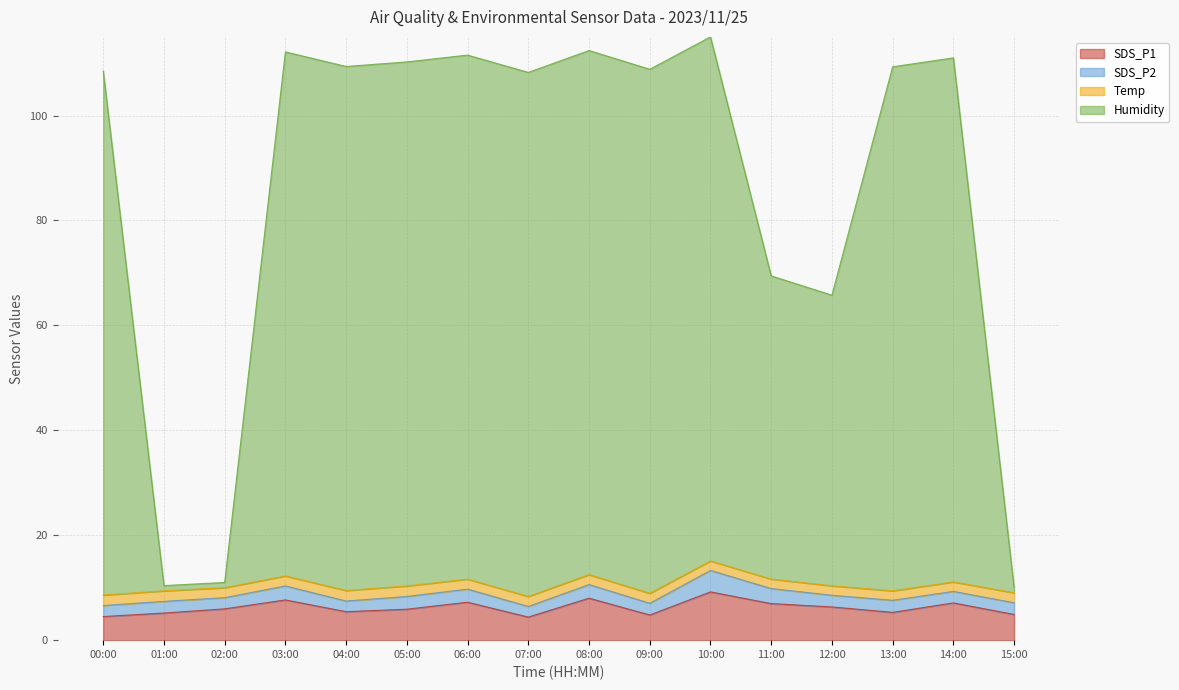

What is the highest value of the SDS_P1 series?

9.2